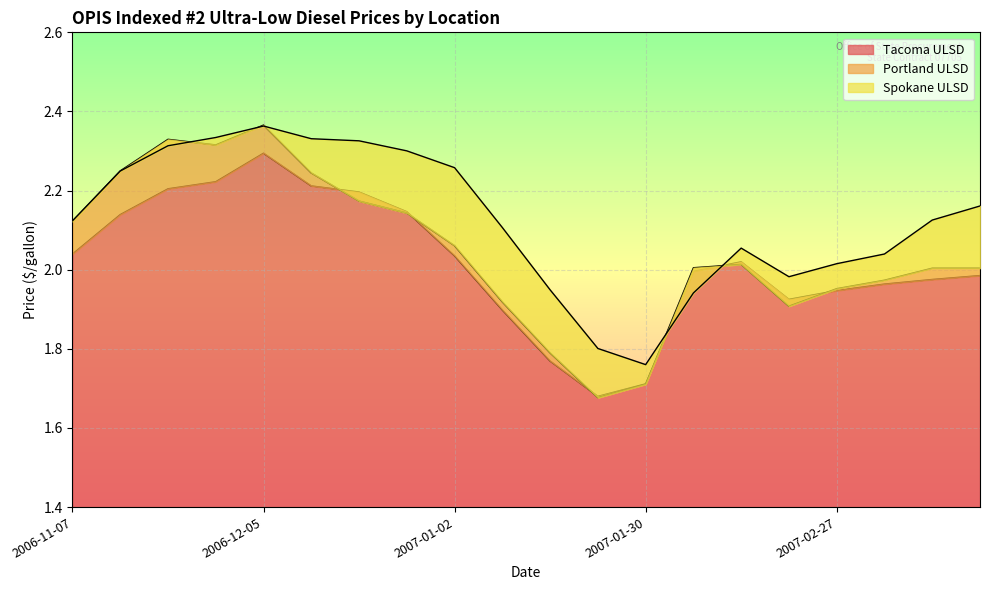

What is the value of the Portland ULSD point at the 4th from the left?

2.3